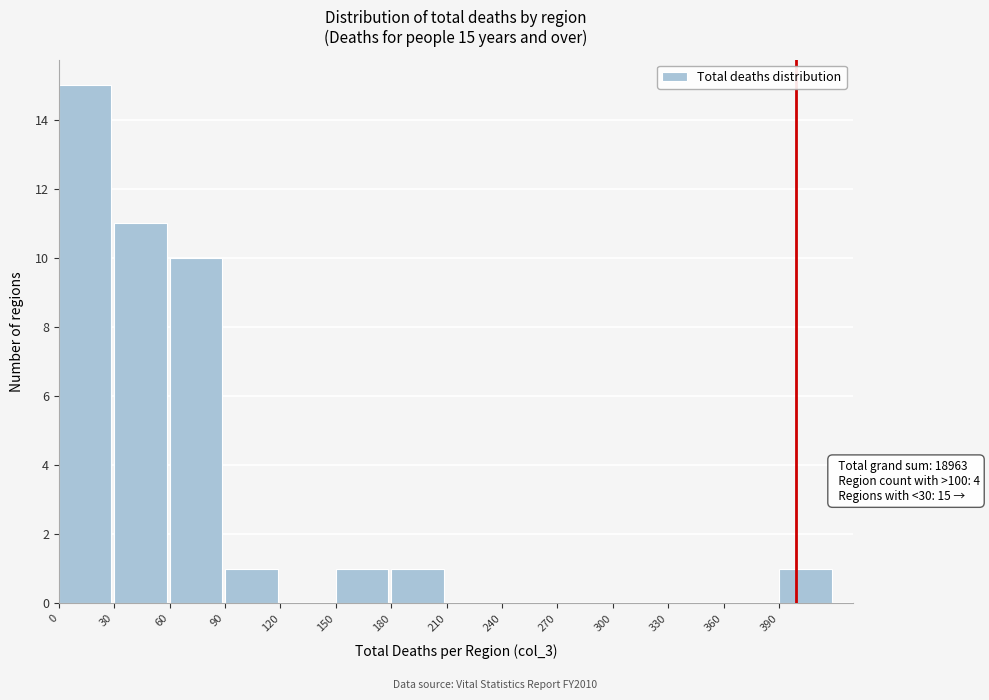

Which range on the x-axis has the tallest bar?

0 to 30